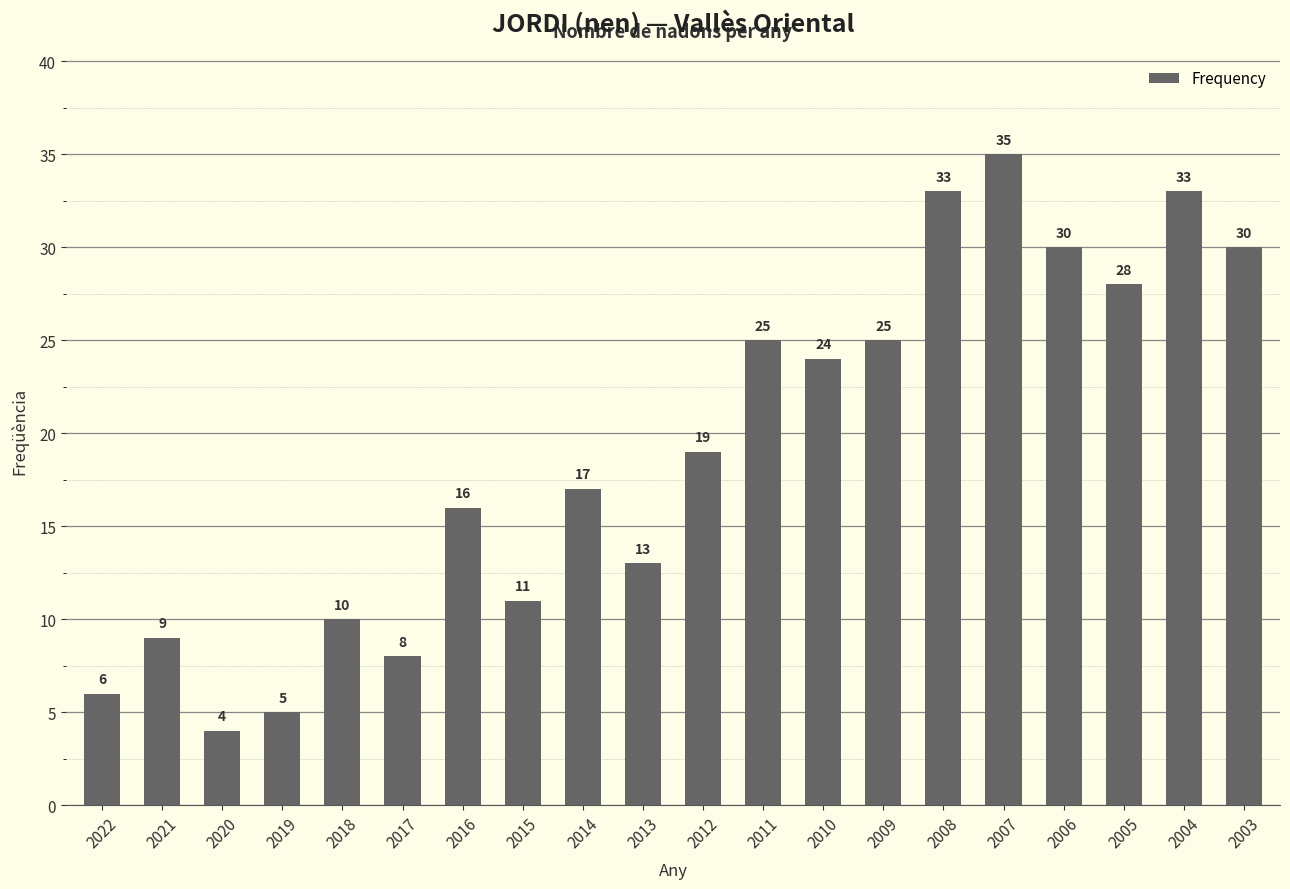

Where is the data nearest to the value 19?

2012